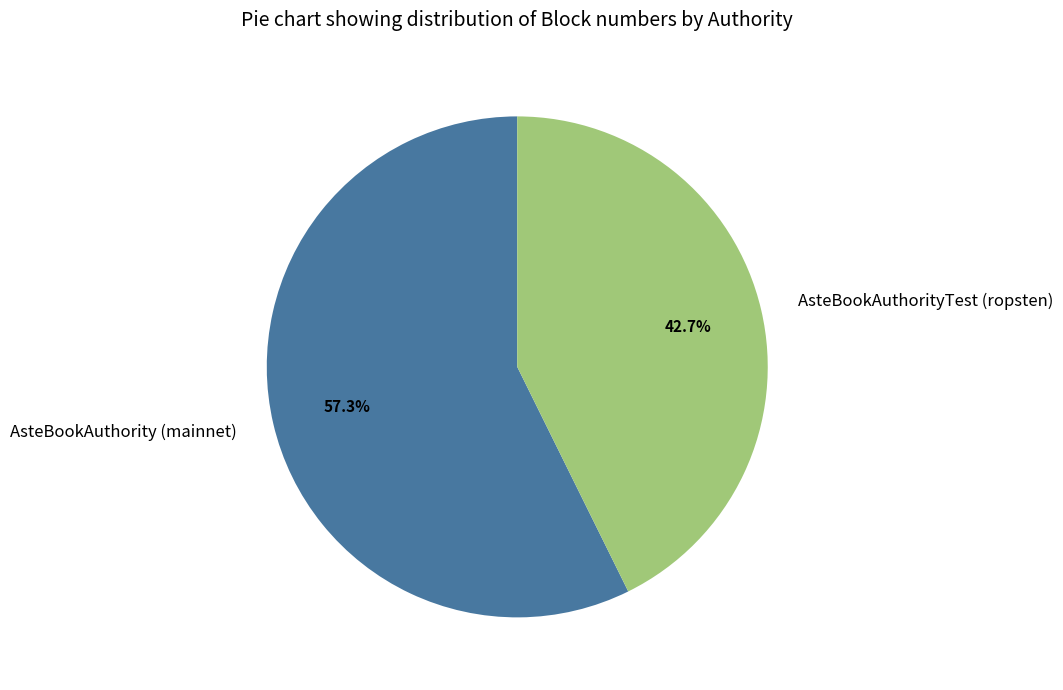

Is it true that AsteBookAuthority (mainnet) is 51% of the pie?

False